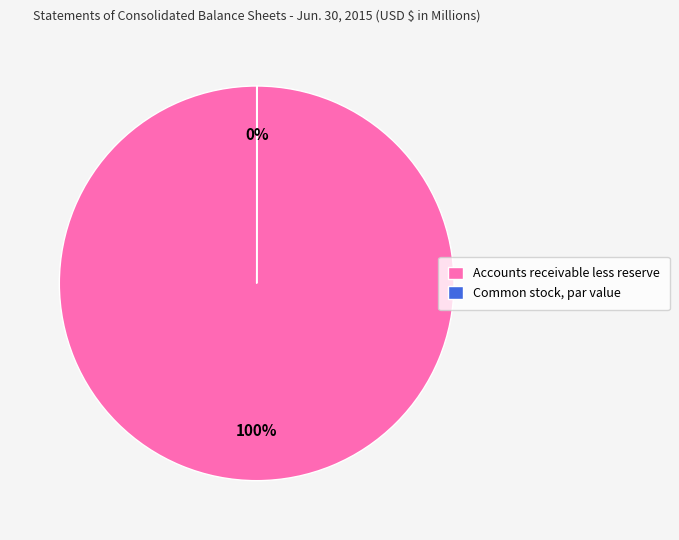

Which slice represents more than half of the pie?

Accounts receivable less reserve